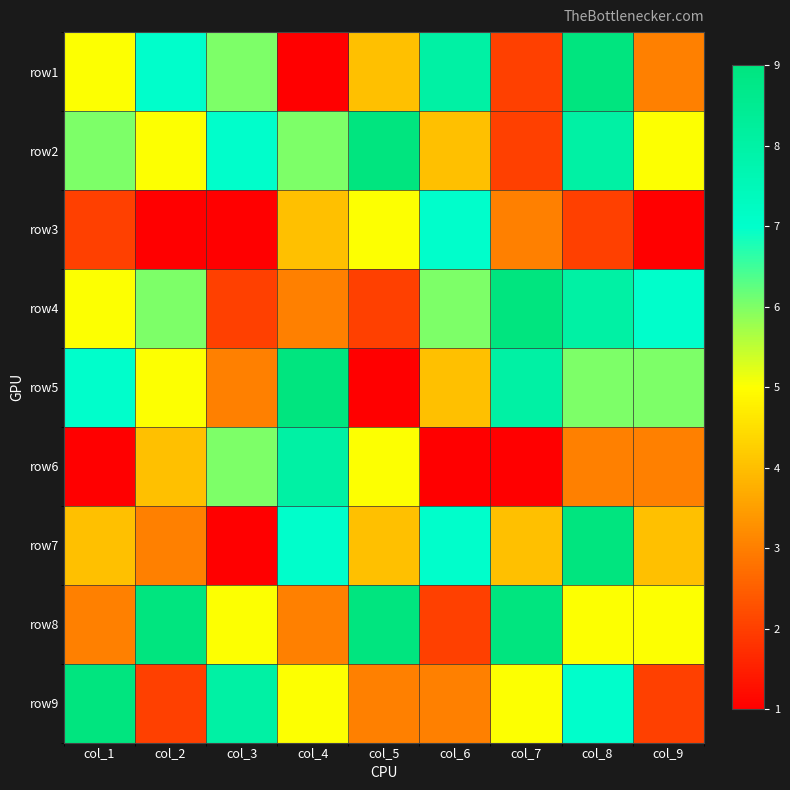

Which label corresponds to the smallest value in the chart?

col_4